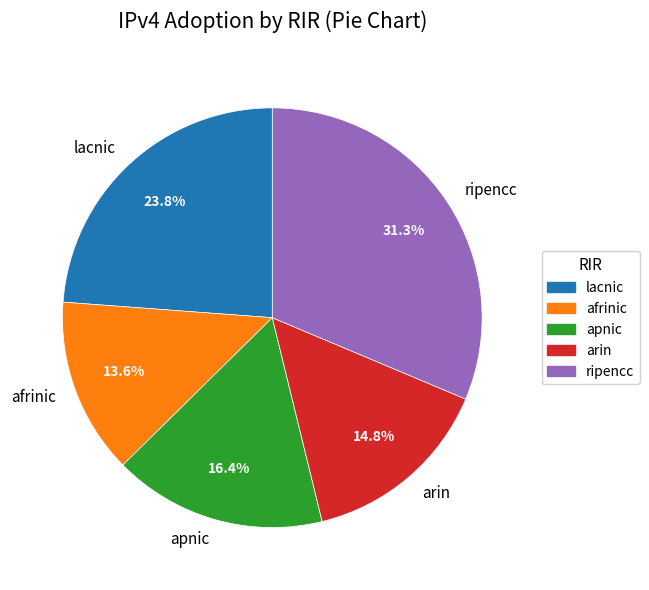

To the nearest percent, what is the combined percentage of apnic and arin?

31%